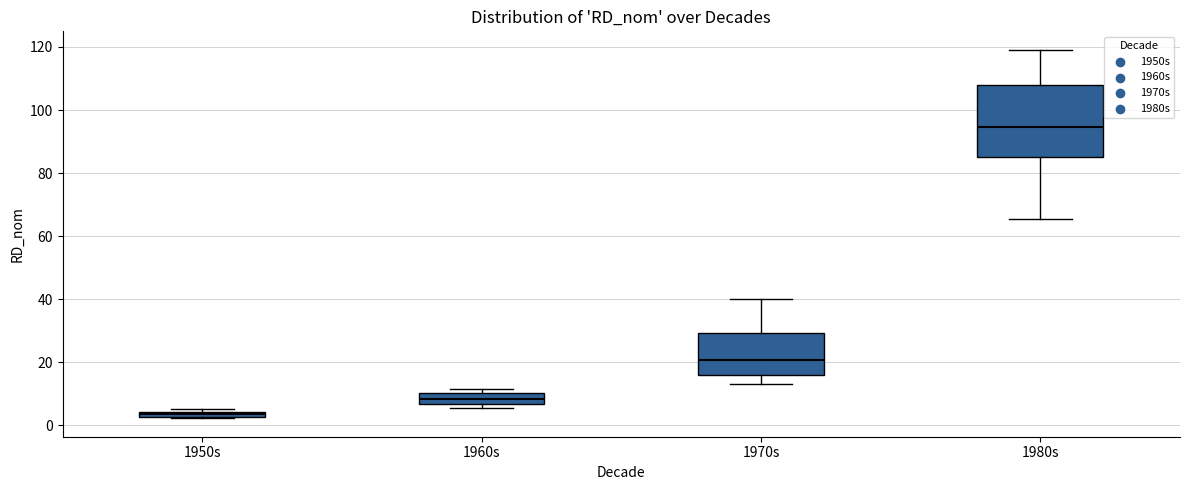

Where does the median line of the box for 1960s sit on the y-axis? The values are not printed on the chart, so give them approximately, as read against the axis.

8